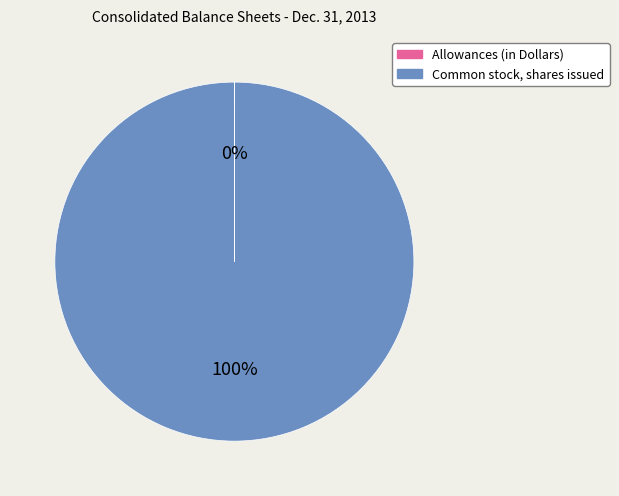

To the nearest percent, what is the average slice percentage?

50%